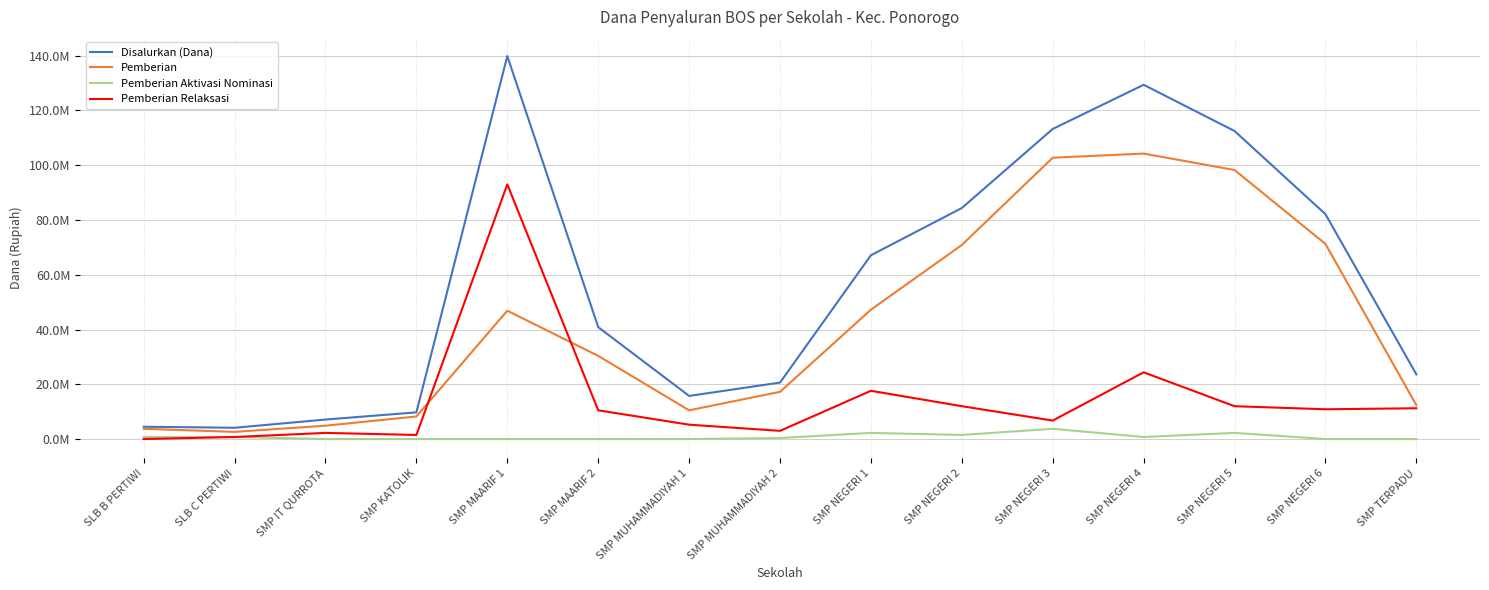

Where is the first local maximum for Disalurkan (Dana)?

SMP MAARIF 1